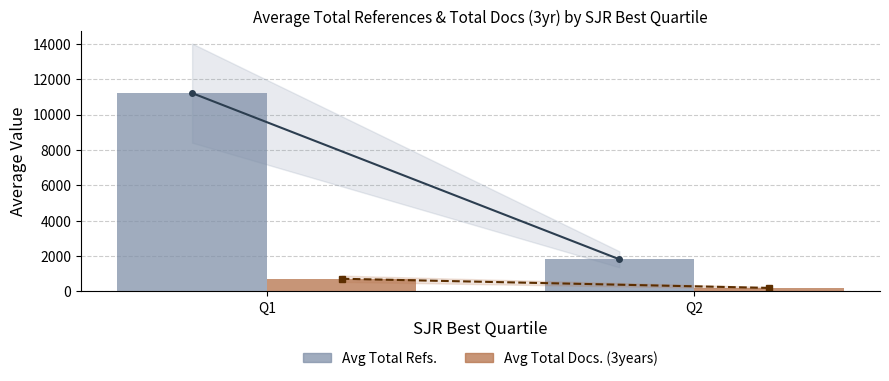

What is the total value across all series at Q2?

2009.6